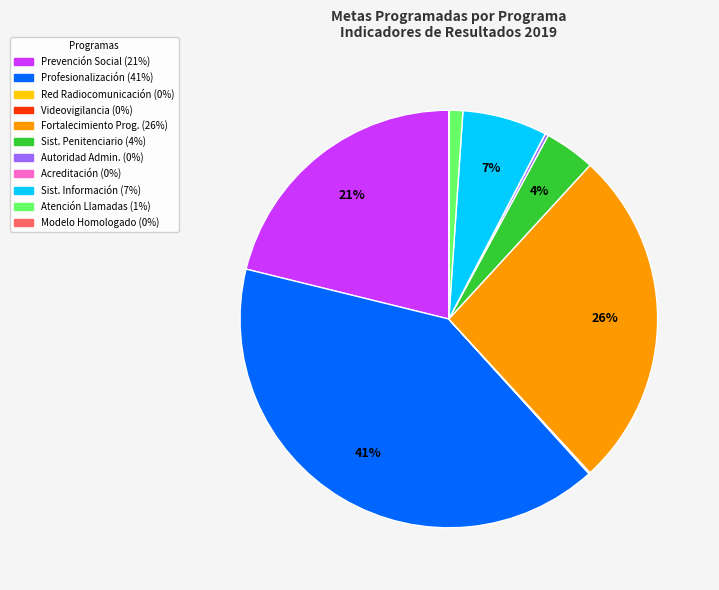

To the nearest percent, what is the difference between the largest and smallest slice percentages?

41%